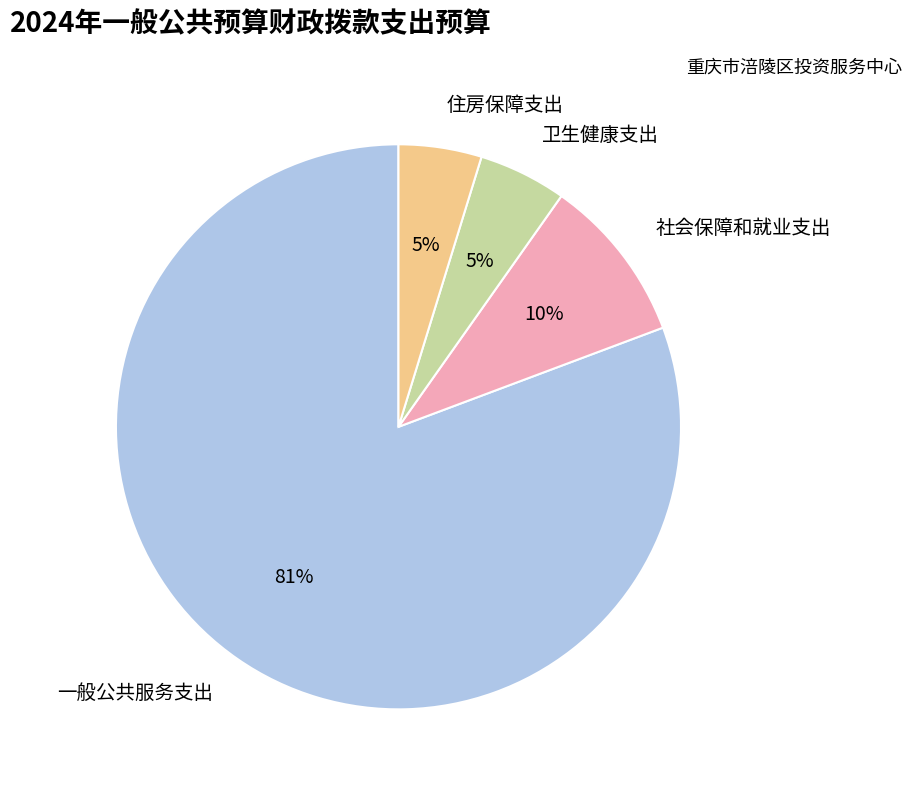

To the nearest percent, what is the difference between the 社会保障和就业支出 and 住房保障支出 slice percentages?

5%